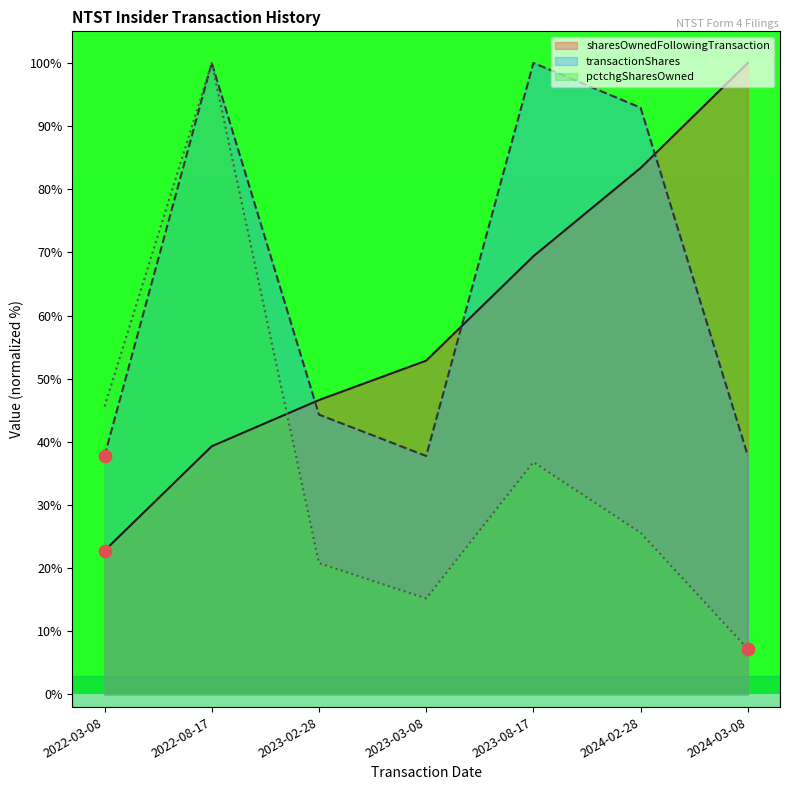

At which category is the sum across all series the highest?

2022-08-17